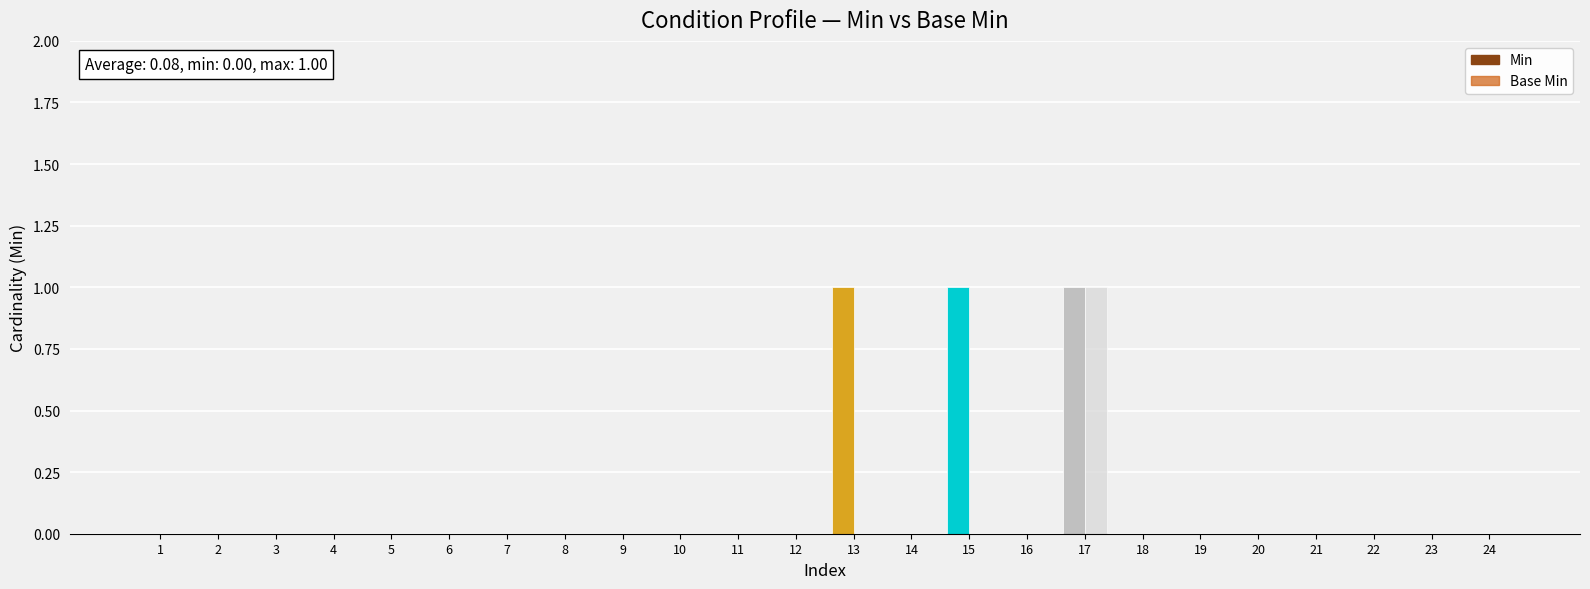

Count the number of categories in the chart.

24